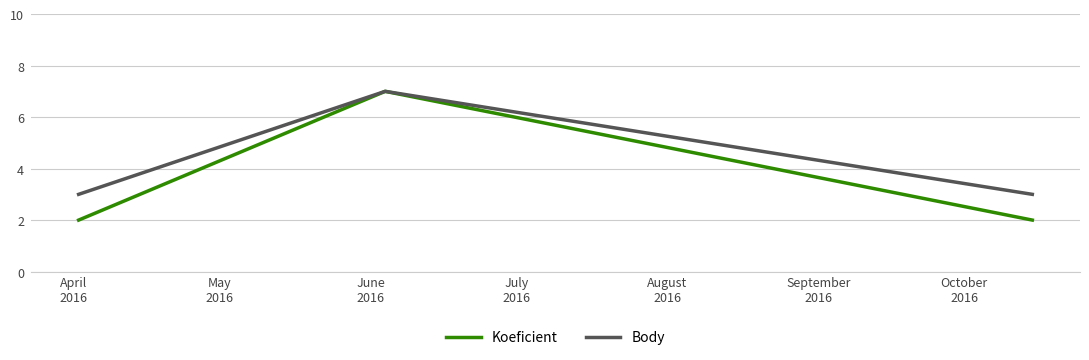

What is the maximum value for Body?

7